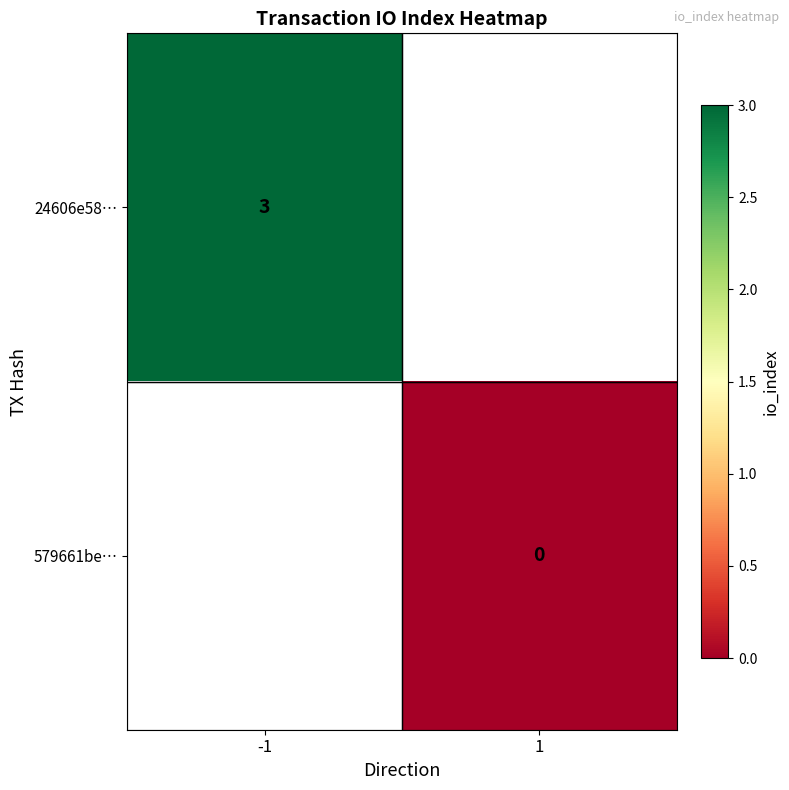

Is it true that 24606e58… equals 3 at -1?

True